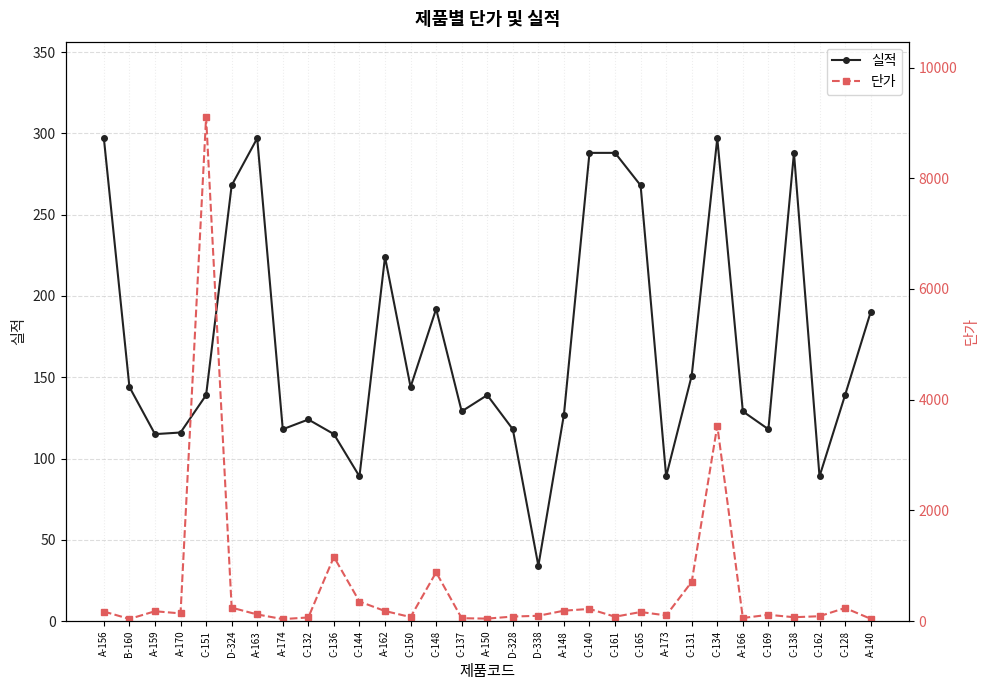

How many categories are shown in the chart?

31